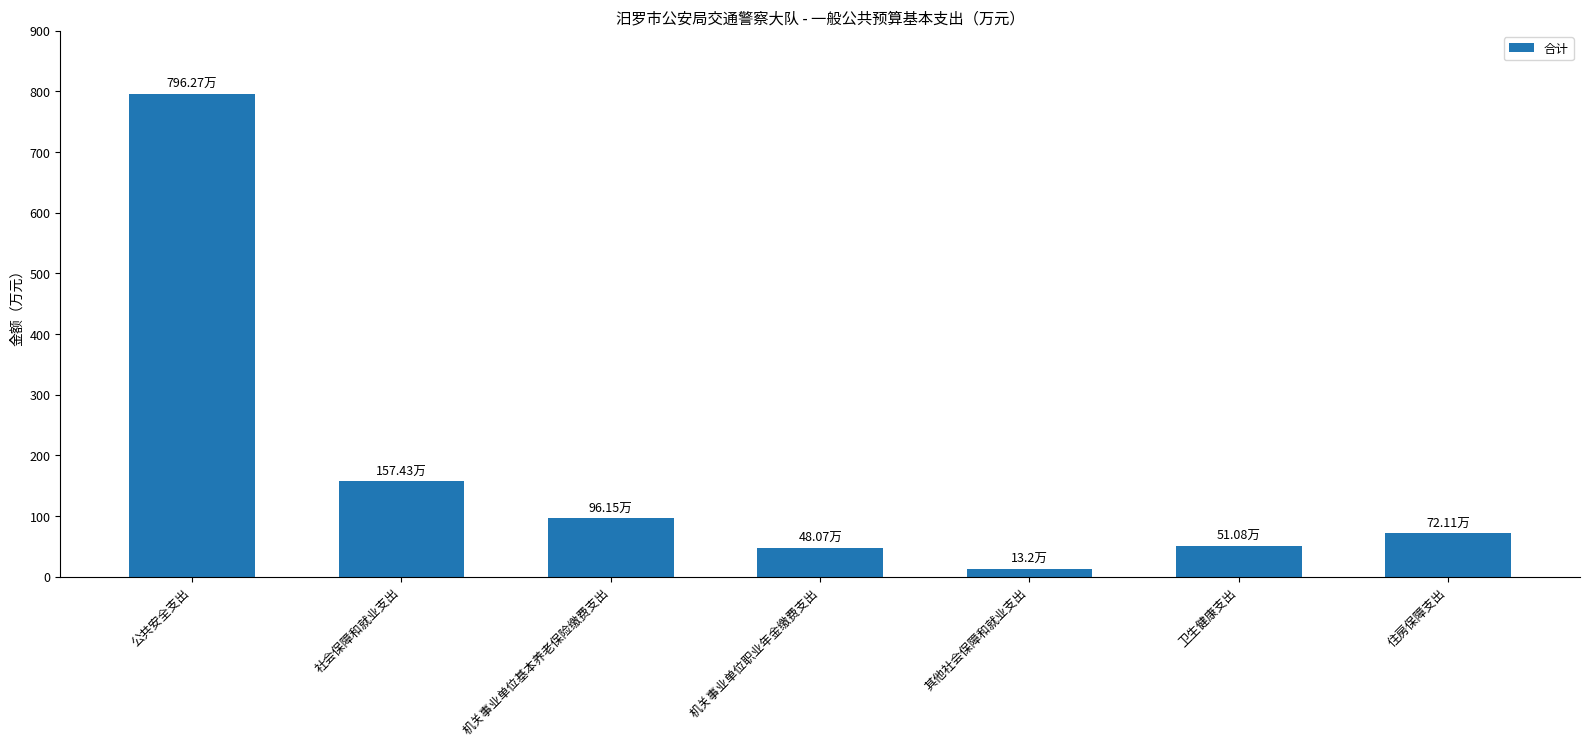

Which label corresponds to the largest value in the chart?

公共安全支出